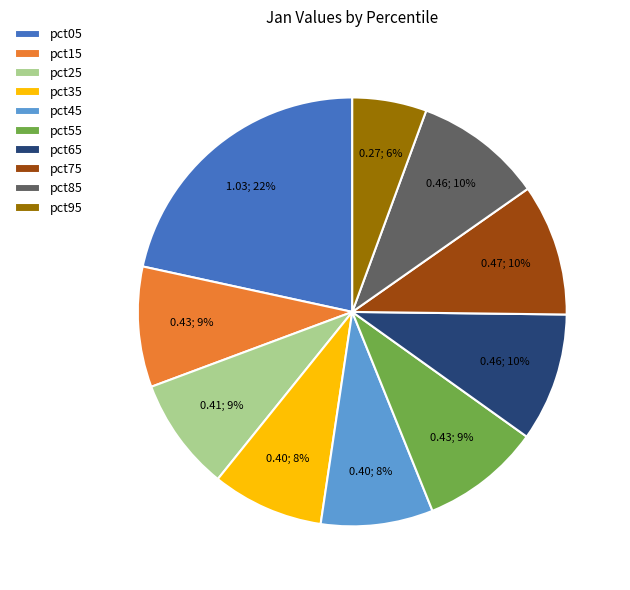

Count the number of slices in the pie.

10